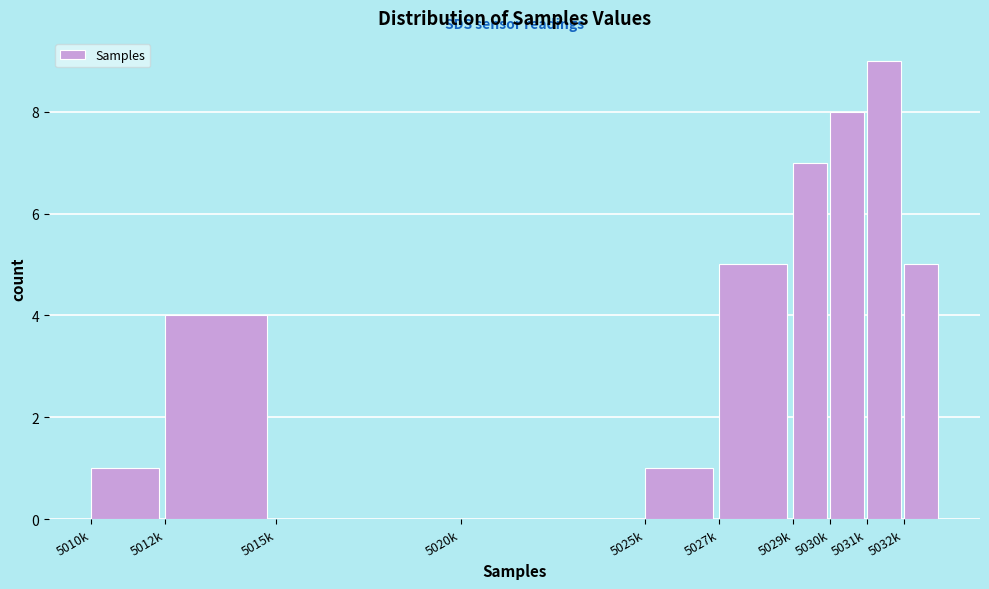

Reading right to left, extract all data points from this chart.

5032k=5	5031k=9	5030k=8	5029k=7	5027k=5	5025k=1	5020k=0	5015k=0	5012k=4	5010k=1